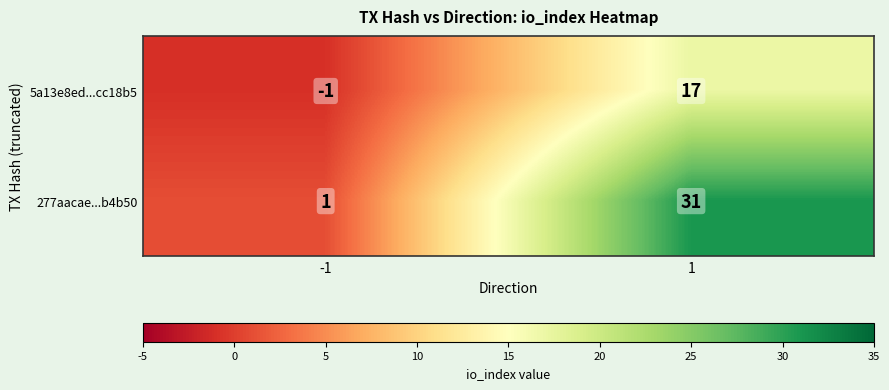

Reading right to left, list all the values displayed in this chart.

5a13e8ed...cc18b5: 1=17	-1=-1
277aacae...b4b50: 1=31	-1=1